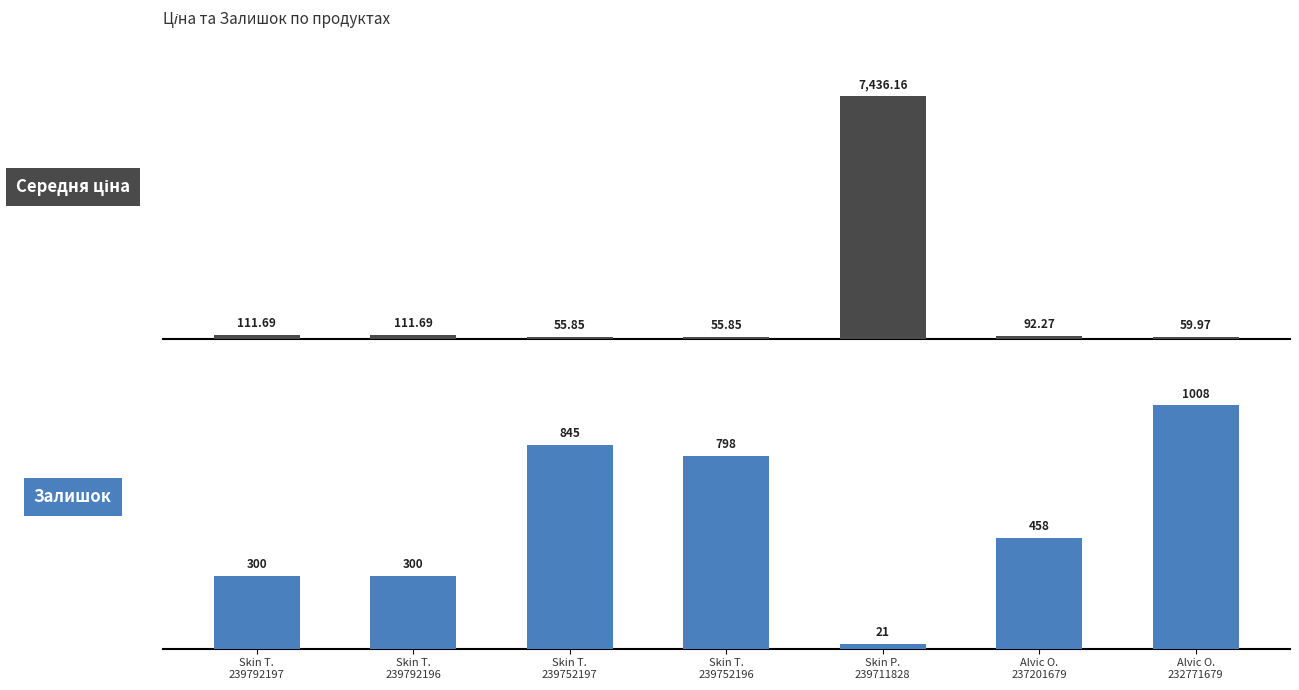

Is the value of Середня ціна at Skin T.
239792196 greater than the value of Залишок at Skin T.
239792197?

No